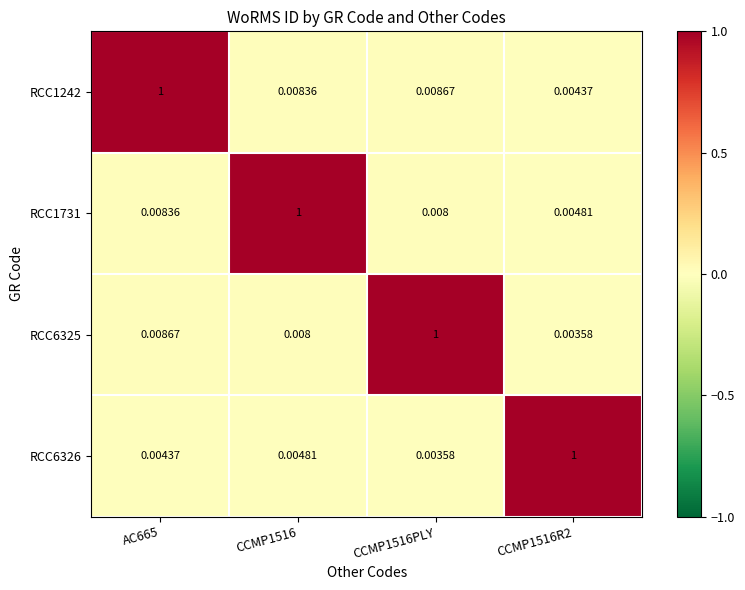

Is the value of RCC1731 at CCMP1516PLY greater than the value of RCC6325 at AC665?

No